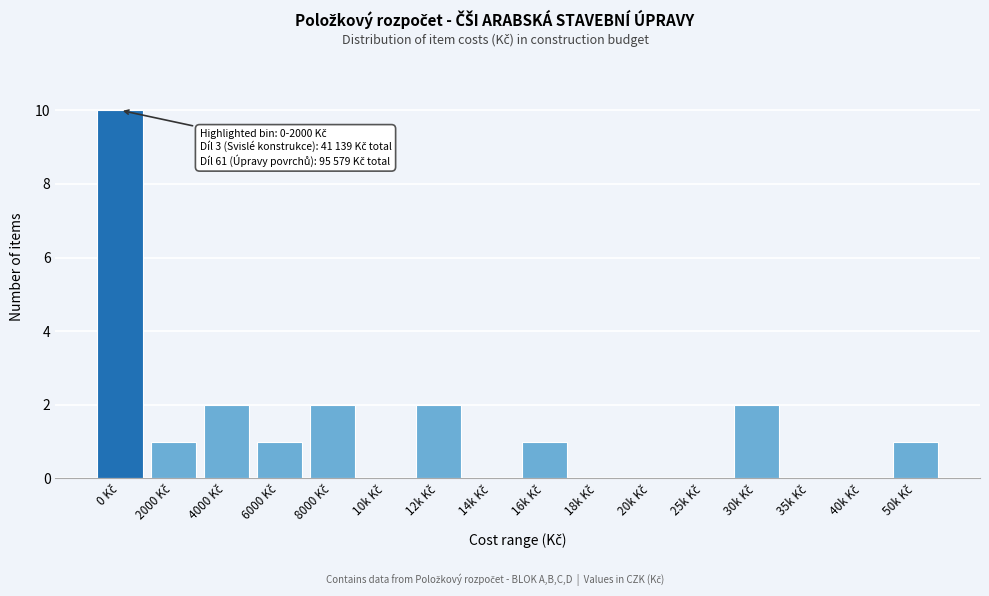

What is the sum of all values?

22